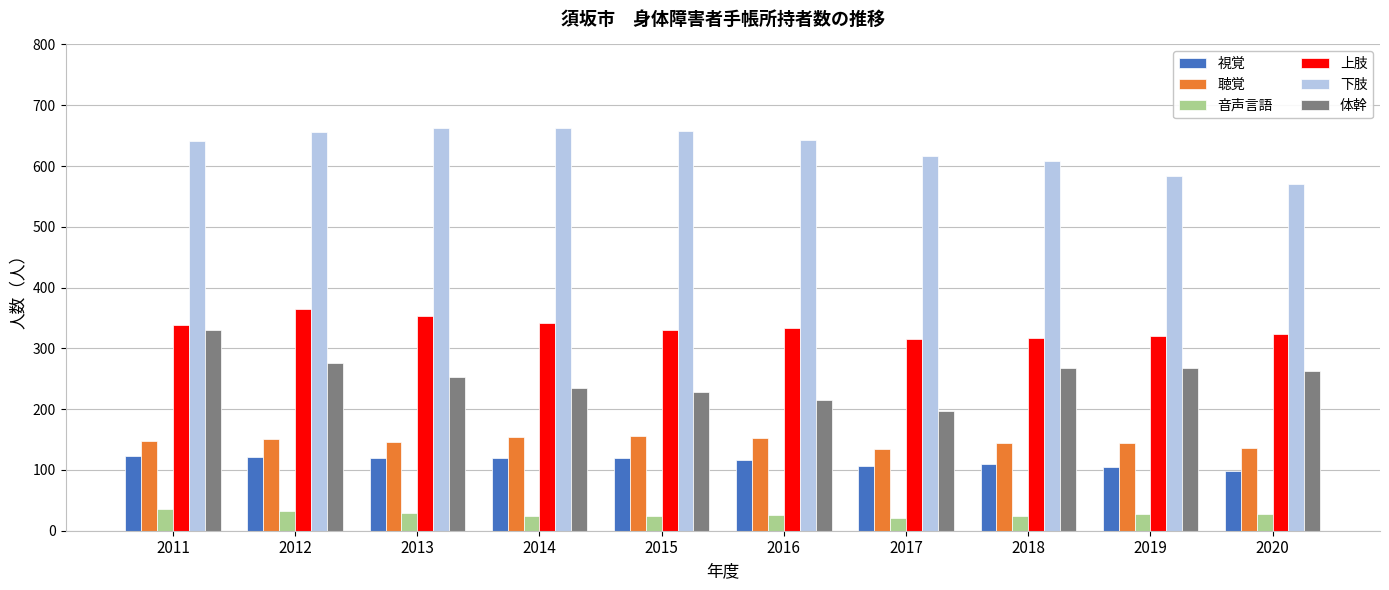

True or false: 下肢 has a value of 642 at 2016.

True